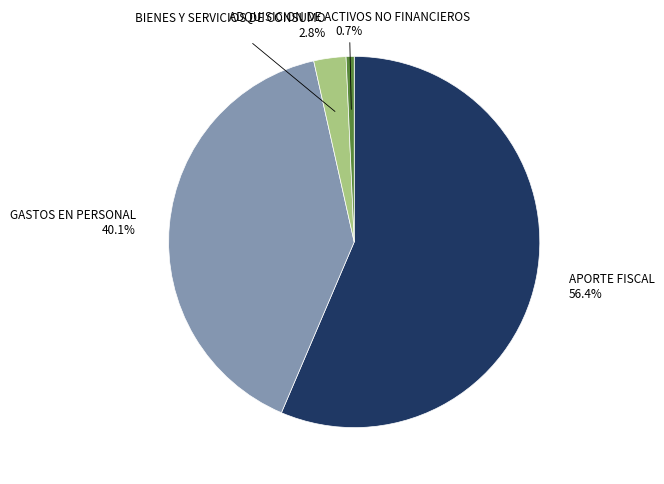

Is the sum of BIENES Y SERVICIOS DE CONSUMO and ADQUISICION DE ACTIVOS NO FINANCIEROS greater than half?

No